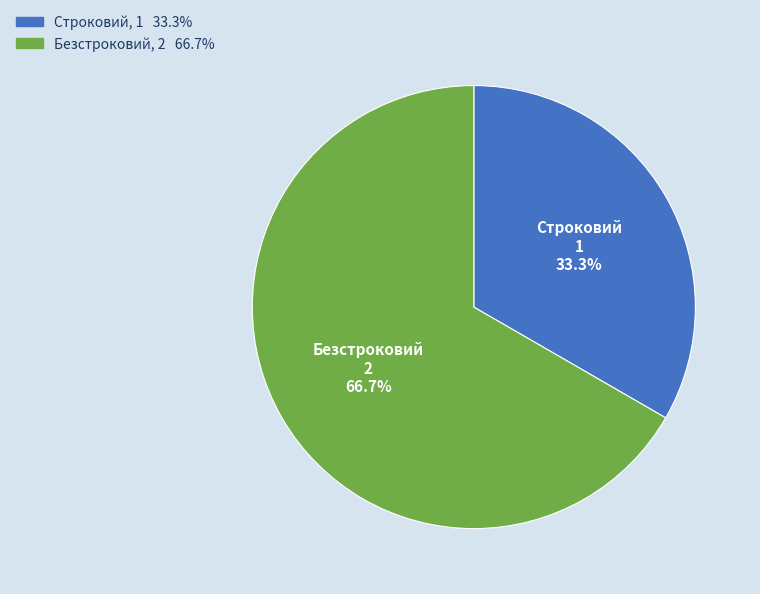

Combined, do Безстроковий and Строковий account for over 50%?

Yes